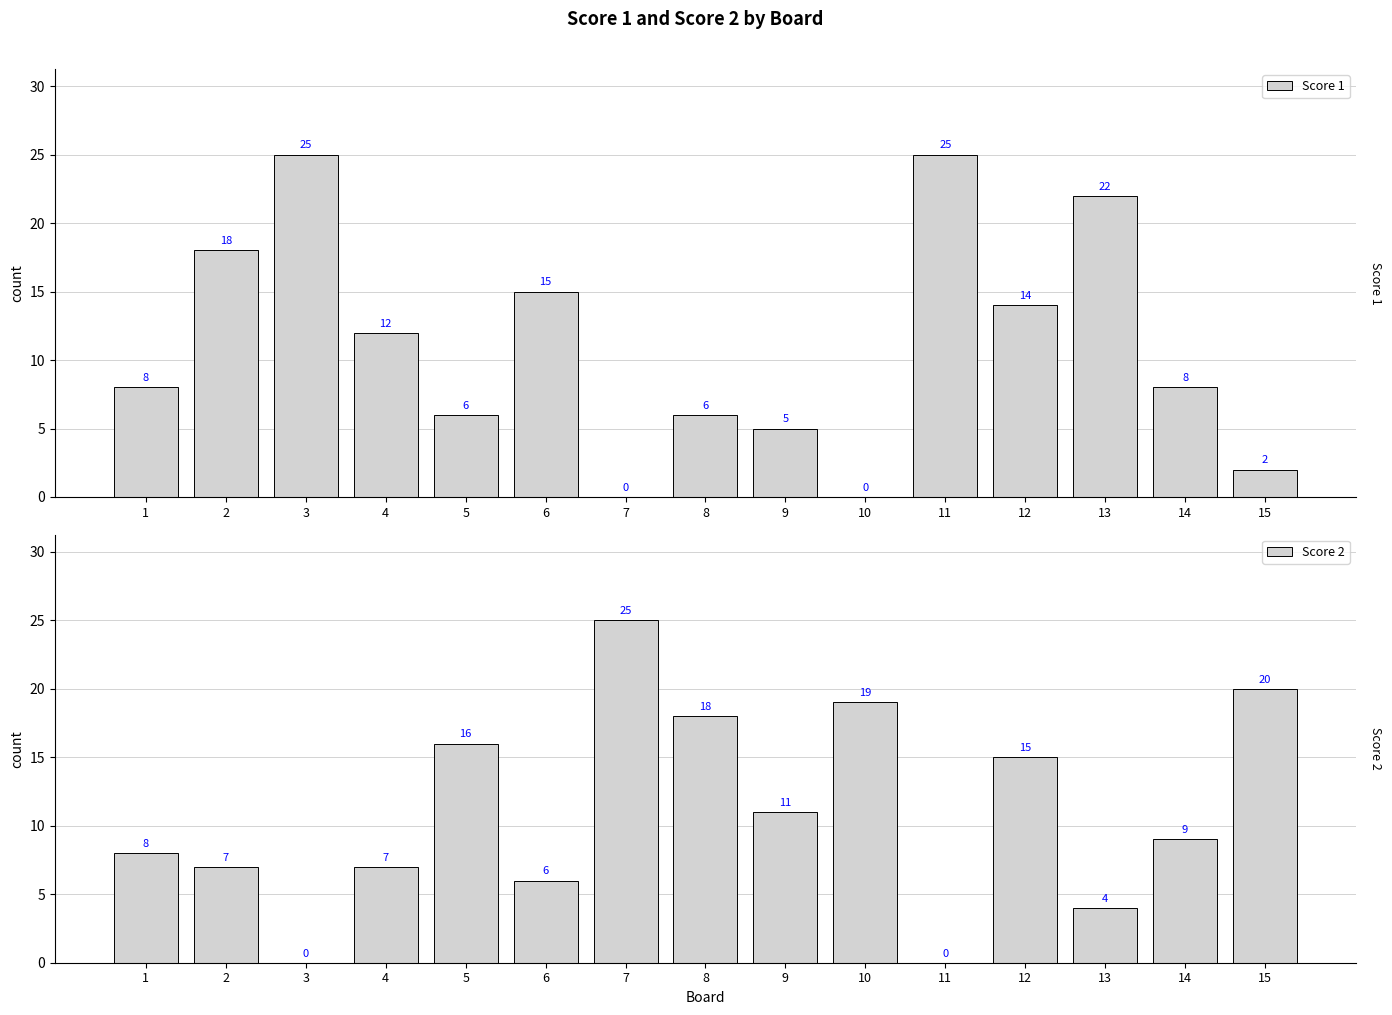

Reading left to right, extract all data points from this chart.

Score 1: 8	18	25	12	6	15	0	6	5	0	25	14	22	8	2
Score 2: 8	7	0	7	16	6	25	18	11	19	0	15	4	9	20